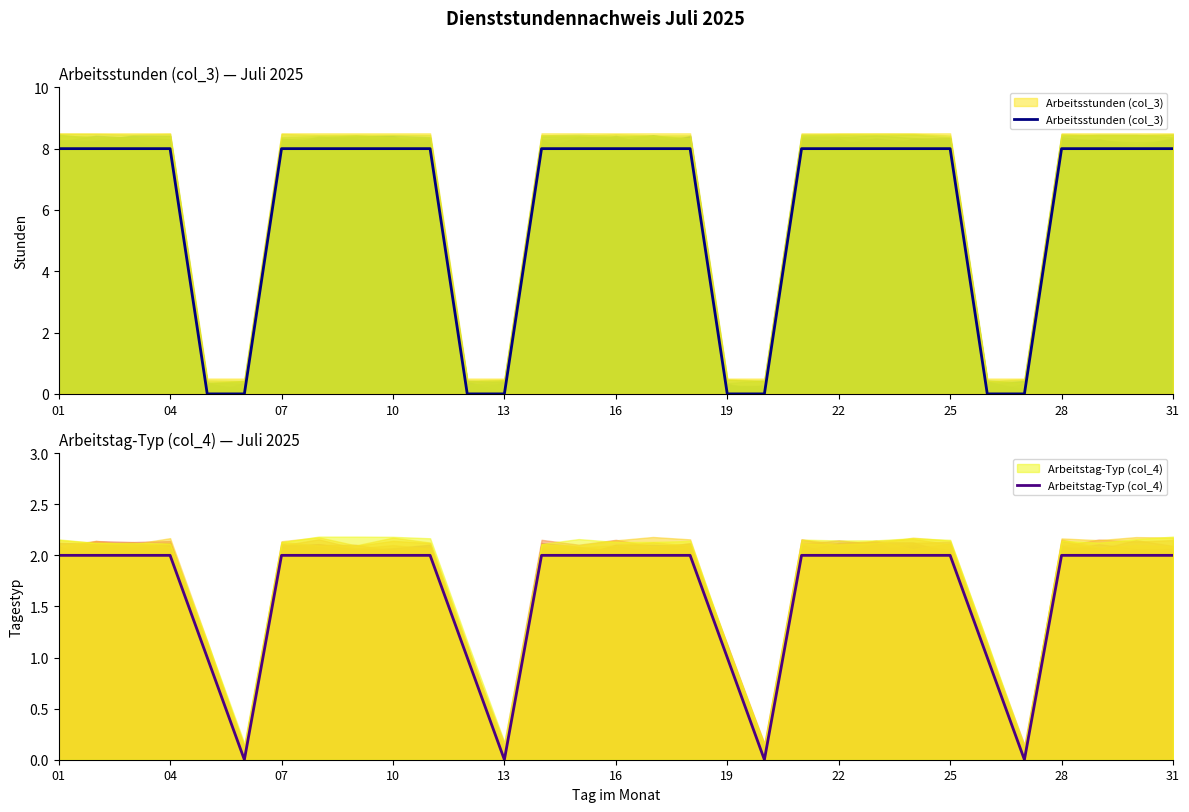

Which series changed the most between 16 and 12?

Arbeitsstunden (col_3)